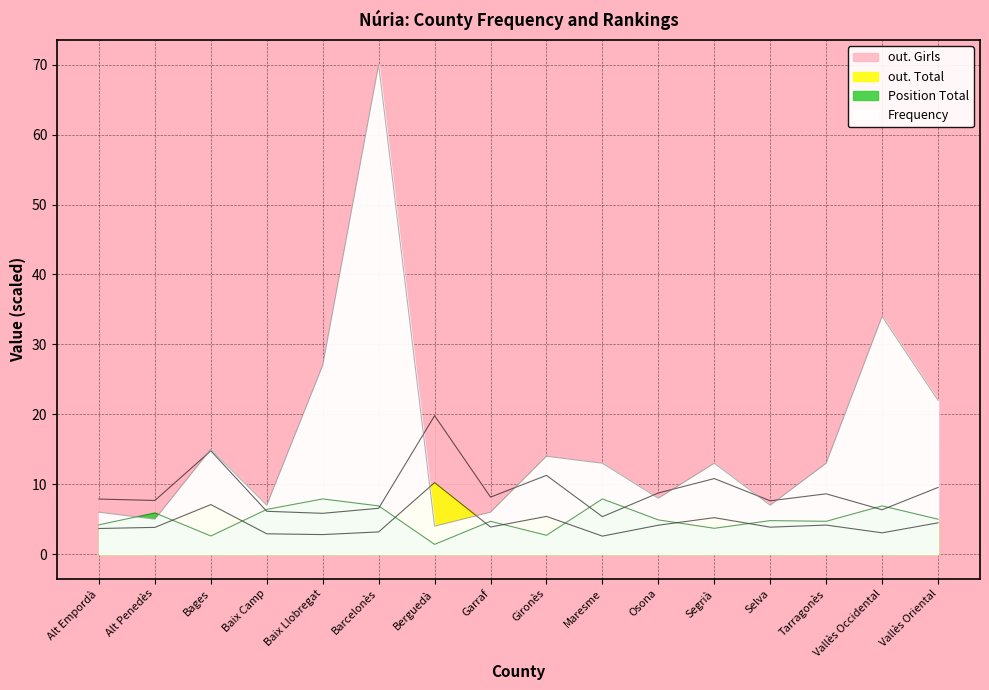

Where do out. Total and Frequency first cross each other?

Barcelonès and Berguedà